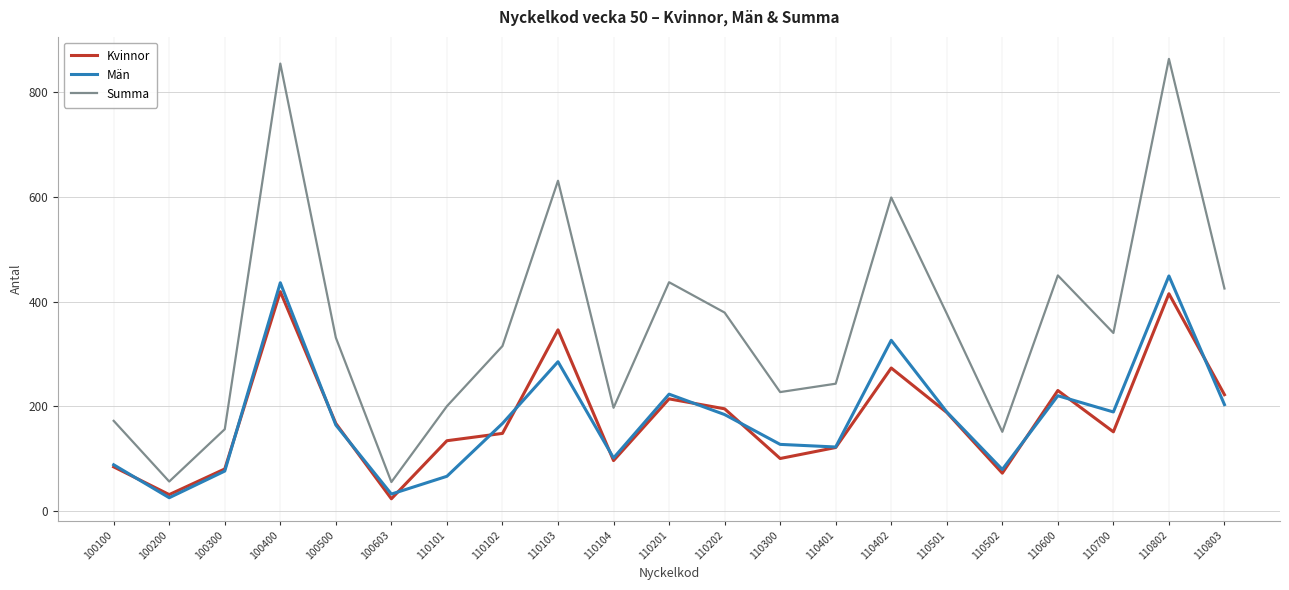

The Summa series shows 955 at 110402. True or false?

False